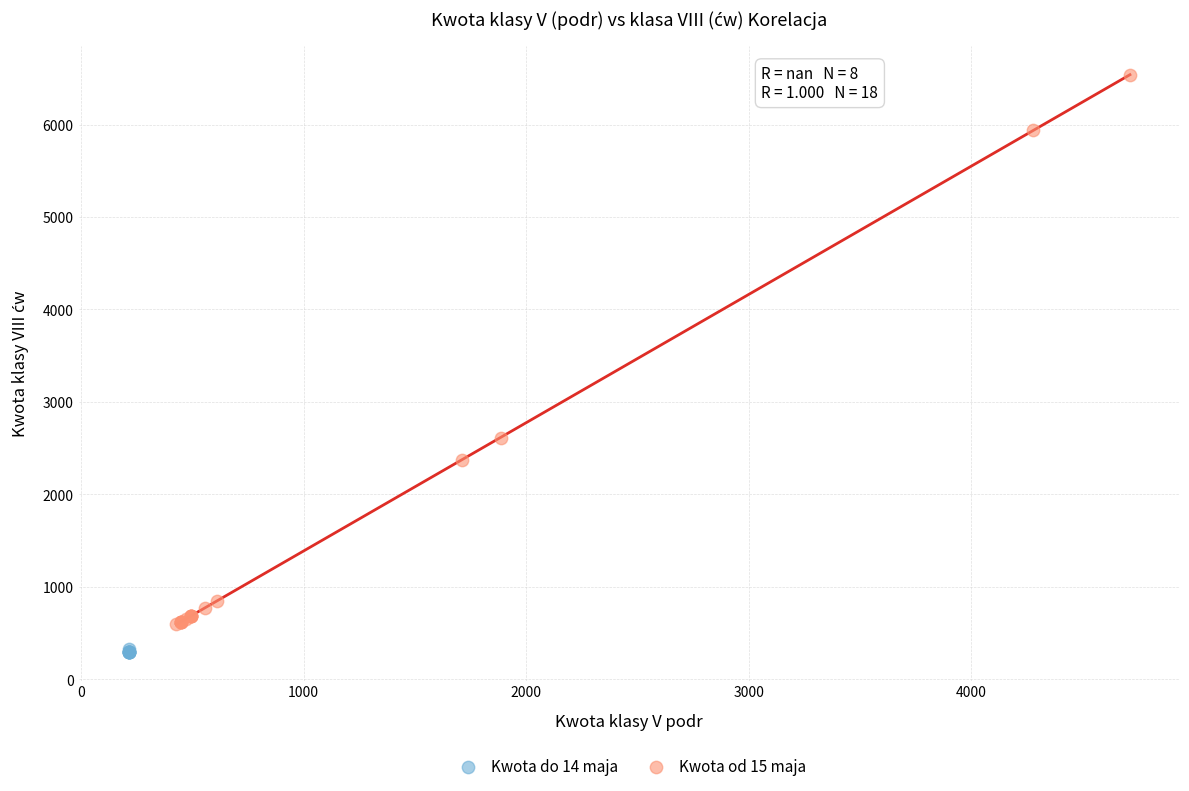

What are all the series names shown in the legend?

Kwota do 14 maja, Kwota od 15 maja